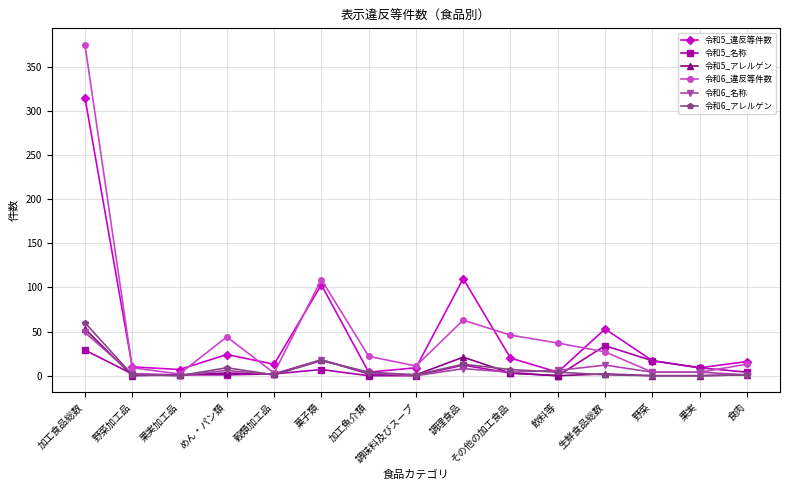

What is the difference between the second highest and minimum values in the 令和5_名称 series?

29